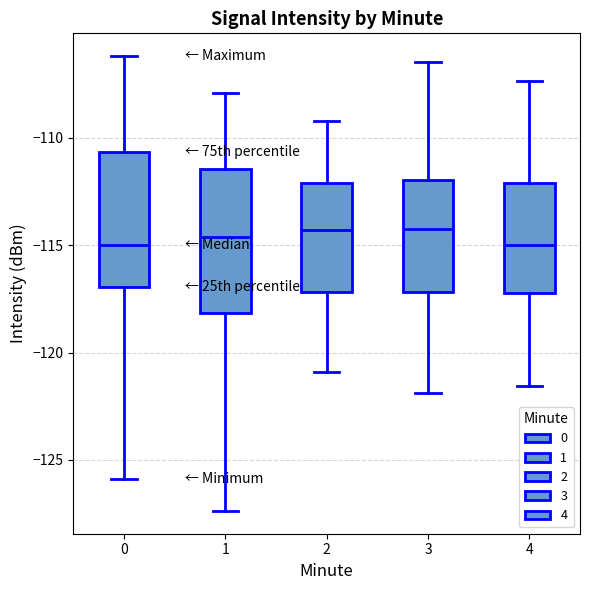

Reading left to right, read every box against the y-axis: the position of its median line, the range the box covers, and the ends of its whiskers. The values are not printed on the chart, so give them approximately, as read against the axis.

0: median -115.0, box -117.0 to -110.5, whiskers -126.0 to -106.0
1: median -114.5, box -118.0 to -111.5, whiskers -127.5 to -108.0
2: median -114.5, box -117.0 to -112.0, whiskers -121.0 to -109.0
3: median -114.0, box -117.0 to -112.0, whiskers -122.0 to -106.5
4: median -115.0, box -117.0 to -112.0, whiskers -121.5 to -107.5